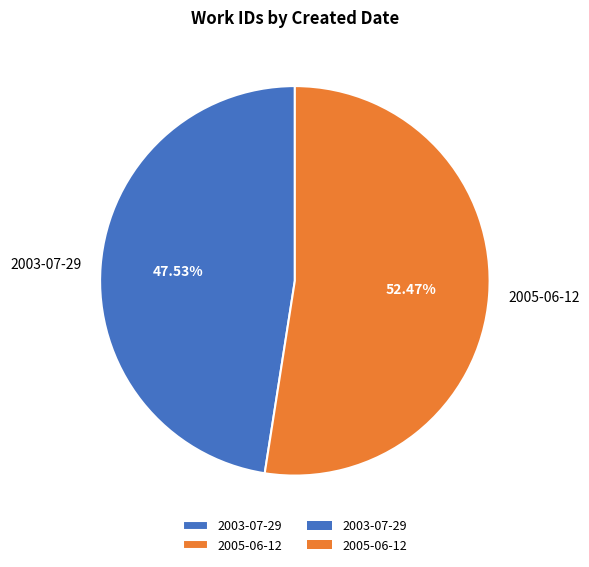

What is the majority slice?

2005-06-12